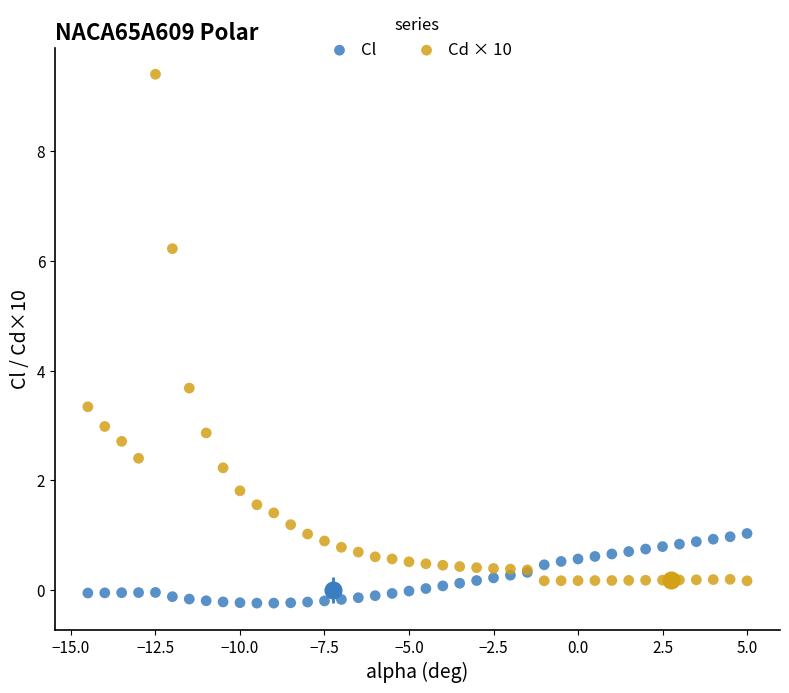

What are all the series names shown in the legend?

Cl, Cd × 10